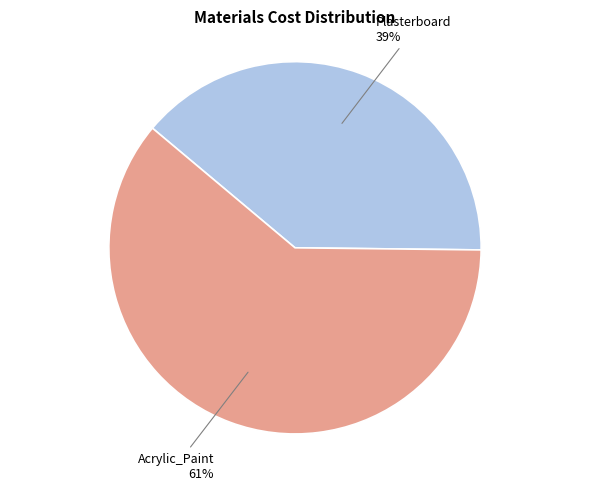

How many segments does this pie chart have?

2